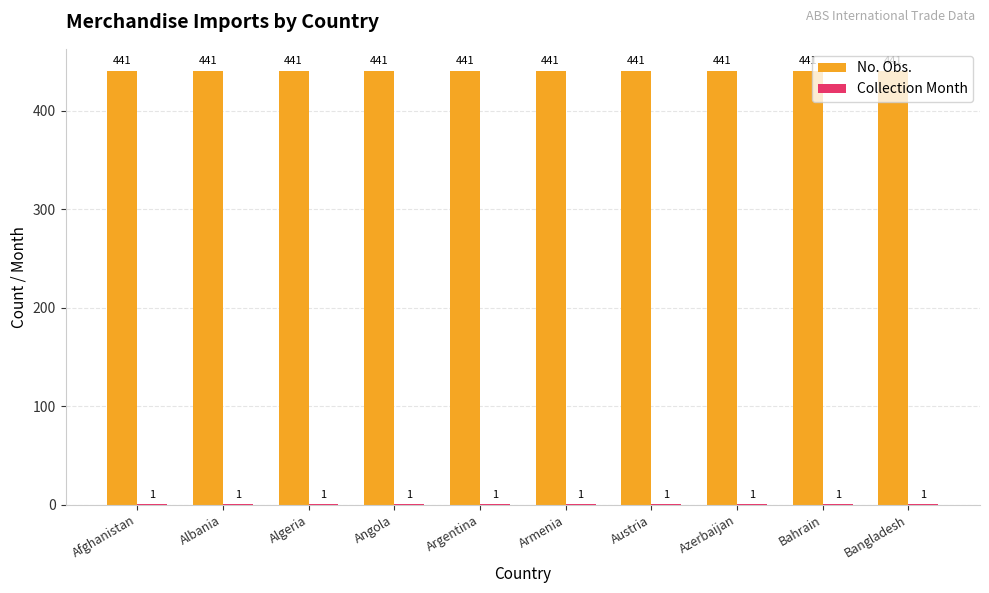

Count the number of categories in the chart.

10